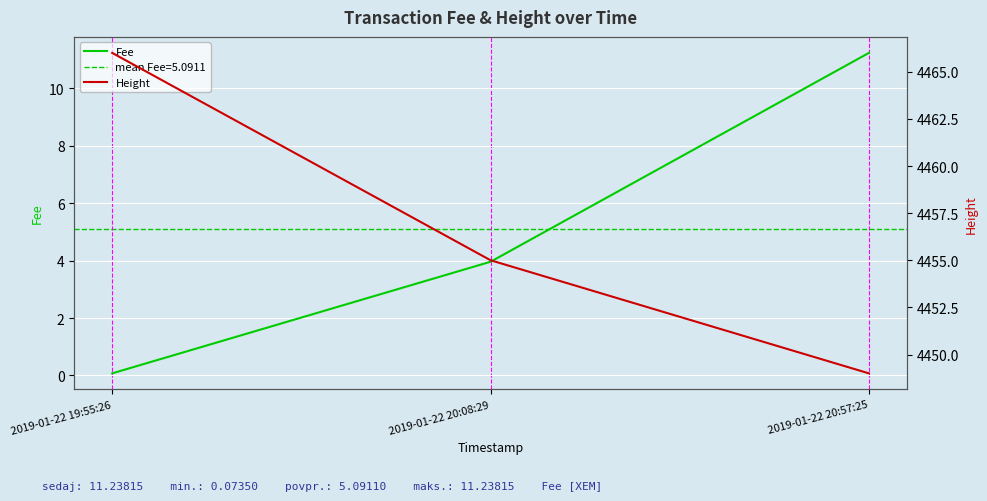

Reading left to right, extract all data points from this chart.

Fee: 0.1	4.0	11.2
Height: 4466.0	4455.0	4449.0